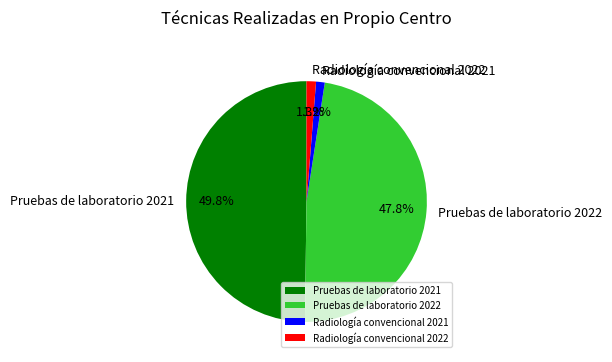

Is it true that Radiología convencional 2021 is 11% of the pie?

False